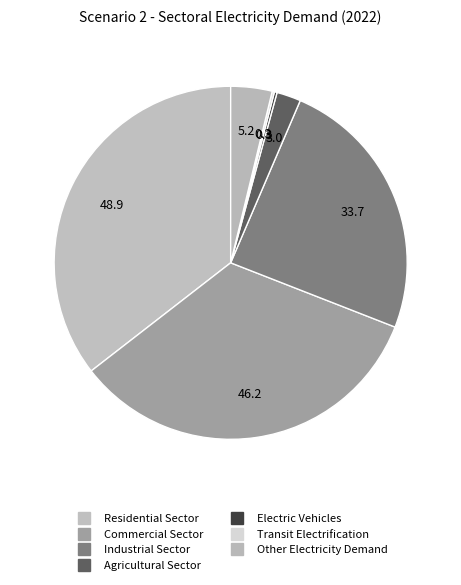

How much of the chart is everything except Industrial Sector?

75.5%